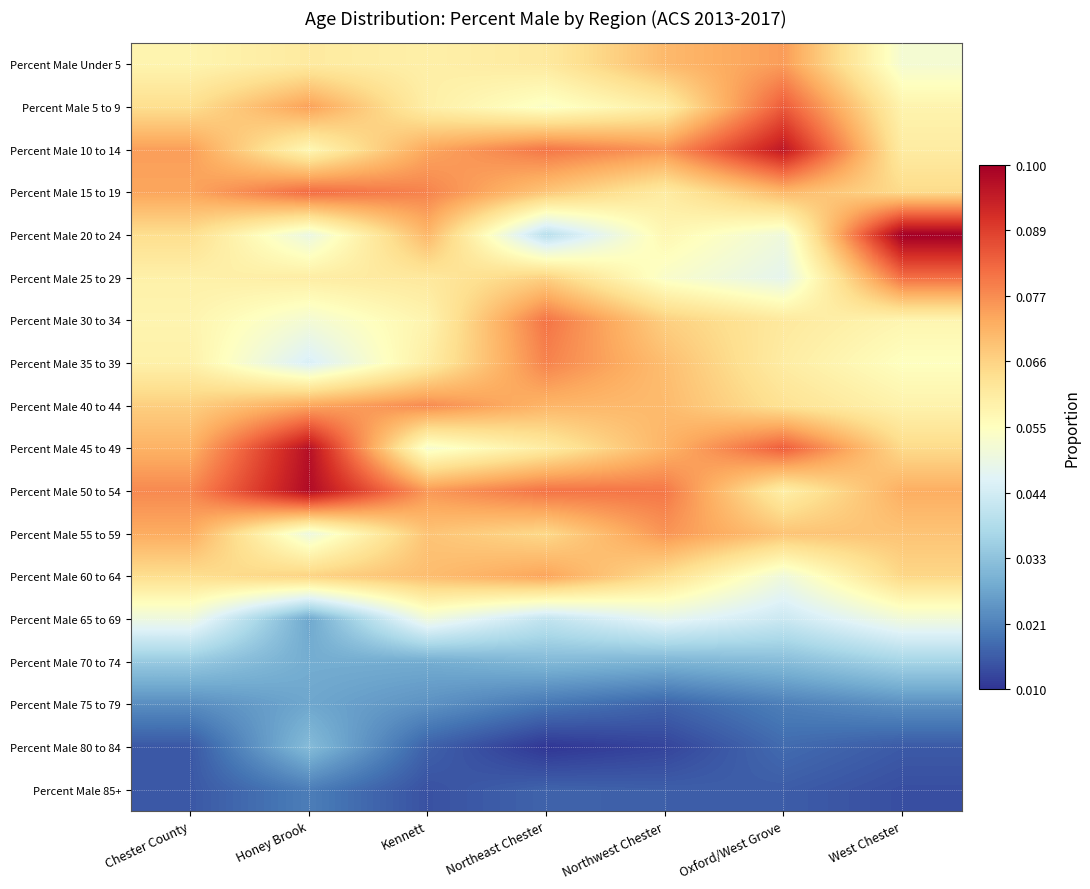

Reading left to right, transcribe all the data shown in this chart.

Percent Male Under 5: Chester County=0.1	Honey Brook=0.1	Kennett=0.1	Northeast Chester=0.1	Northwest Chester=0.1	Oxford/West Grove=0.1	West Chester=0.1
Percent Male 5 to 9: Chester County=0.1	Honey Brook=0.1	Kennett=0.1	Northeast Chester=0.1	Northwest Chester=0.1	Oxford/West Grove=0.1	West Chester=0.1
Percent Male 10 to 14: Chester County=0.1	Honey Brook=0.1	Kennett=0.1	Northeast Chester=0.1	Northwest Chester=0.1	Oxford/West Grove=0.1	West Chester=0.1
Percent Male 15 to 19: Chester County=0.1	Honey Brook=0.1	Kennett=0.1	Northeast Chester=0.1	Northwest Chester=0.1	Oxford/West Grove=0.1	West Chester=0.1
Percent Male 20 to 24: Chester County=0.1	Honey Brook=0.0	Kennett=0.1	Northeast Chester=0.0	Northwest Chester=0.1	Oxford/West Grove=0.1	West Chester=0.1
Percent Male 25 to 29: Chester County=0.1	Honey Brook=0.1	Kennett=0.1	Northeast Chester=0.1	Northwest Chester=0.1	Oxford/West Grove=0.0	West Chester=0.1
Percent Male 30 to 34: Chester County=0.1	Honey Brook=0.1	Kennett=0.1	Northeast Chester=0.1	Northwest Chester=0.1	Oxford/West Grove=0.1	West Chester=0.1
Percent Male 35 to 39: Chester County=0.1	Honey Brook=0.0	Kennett=0.1	Northeast Chester=0.1	Northwest Chester=0.1	Oxford/West Grove=0.1	West Chester=0.1
Percent Male 40 to 44: Chester County=0.1	Honey Brook=0.1	Kennett=0.1	Northeast Chester=0.1	Northwest Chester=0.1	Oxford/West Grove=0.1	West Chester=0.1
Percent Male 45 to 49: Chester County=0.1	Honey Brook=0.1	Kennett=0.1	Northeast Chester=0.1	Northwest Chester=0.1	Oxford/West Grove=0.1	West Chester=0.1
Percent Male 50 to 54: Chester County=0.1	Honey Brook=0.1	Kennett=0.1	Northeast Chester=0.1	Northwest Chester=0.1	Oxford/West Grove=0.1	West Chester=0.1
Percent Male 55 to 59: Chester County=0.1	Honey Brook=0.0	Kennett=0.1	Northeast Chester=0.1	Northwest Chester=0.1	Oxford/West Grove=0.1	West Chester=0.1
Percent Male 60 to 64: Chester County=0.1	Honey Brook=0.1	Kennett=0.1	Northeast Chester=0.1	Northwest Chester=0.1	Oxford/West Grove=0.1	West Chester=0.1
Percent Male 65 to 69: Chester County=0.1	Honey Brook=0.0	Kennett=0.1	Northeast Chester=0.0	Northwest Chester=0.0	Oxford/West Grove=0.0	West Chester=0.1
Percent Male 70 to 74: Chester County=0.0	Honey Brook=0.0	Kennett=0.0	Northeast Chester=0.0	Northwest Chester=0.0	Oxford/West Grove=0.0	West Chester=0.0
Percent Male 75 to 79: Chester County=0.0	Honey Brook=0.0	Kennett=0.0	Northeast Chester=0.0	Northwest Chester=0.0	Oxford/West Grove=0.0	West Chester=0.0
Percent Male 80 to 84: Chester County=0.0	Honey Brook=0.0	Kennett=0.0	Northeast Chester=0.0	Northwest Chester=0.0	Oxford/West Grove=0.0	West Chester=0.0
Percent Male 85+: Chester County=0.0	Honey Brook=0.0	Kennett=0.0	Northeast Chester=0.0	Northwest Chester=0.0	Oxford/West Grove=0.0	West Chester=0.0